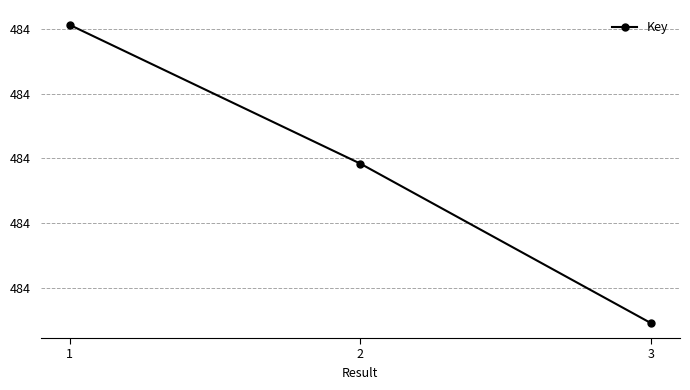

Count the number of data series in this chart.

1